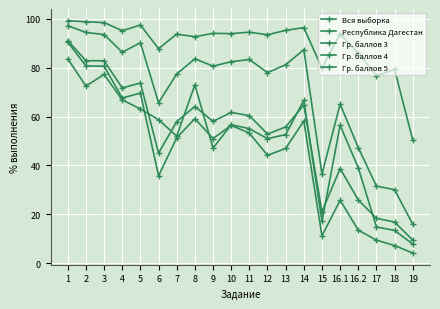

Which category has the highest value in the Гр. баллов 4 series?

1